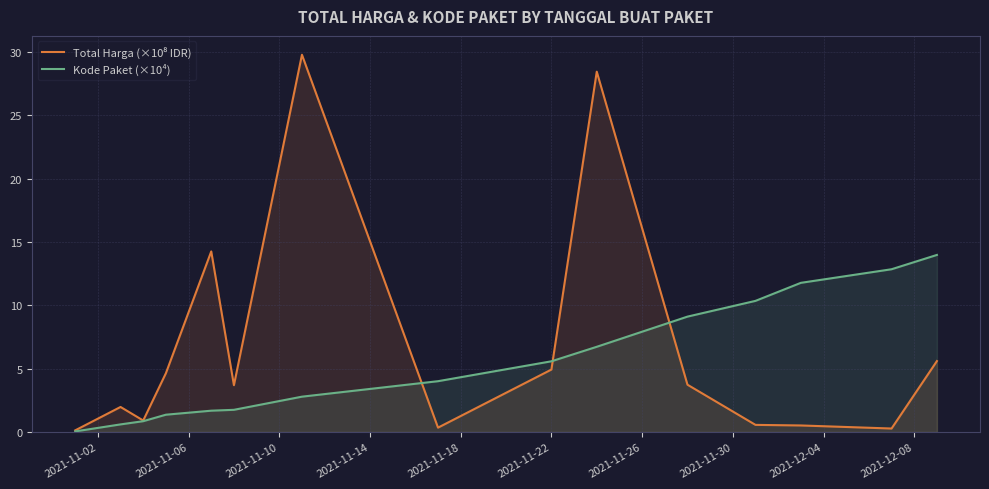

What is the maximum value for Kode Paket (×10⁴)?

14.0